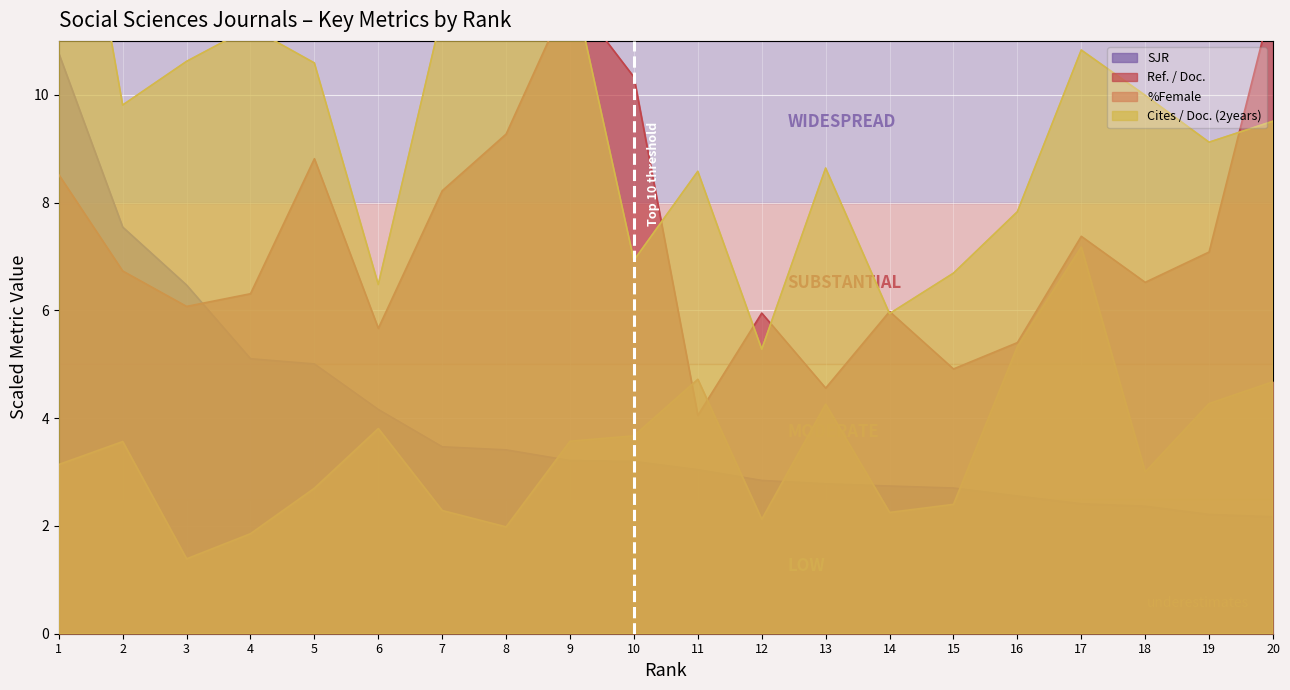

Reading right to left, list all the values displayed in this chart.

SJR: 20=2.2	19=2.2	18=2.4	17=2.4	16=2.6	15=2.7	14=2.7	13=2.8	12=2.8	11=3.0	10=3.2	9=3.2	8=3.4	7=3.5	6=4.2	5=5.0	4=5.1	3=6.5	2=7.5	1=10.8
Cites / Doc. (2years): 20=9.5	19=9.1	18=10.0	17=10.8	16=7.8	15=6.7	14=5.9	13=8.6	12=5.3	11=8.6	10=6.9	9=12.3	8=12.7	7=11.5	6=6.5	5=10.6	4=11.2	3=10.6	2=9.8	1=16.6
Ref. / Doc.: 20=11.8	19=7.1	18=6.5	17=7.4	16=5.4	15=4.9	14=6.0	13=4.6	12=5.9	11=4.1	10=10.3	9=11.9	8=9.3	7=8.2	6=5.7	5=8.8	4=6.3	3=6.1	2=6.7	1=8.5
%Female: 20=4.7	19=4.3	18=3.0	17=7.2	16=5.3	15=2.4	14=2.2	13=4.3	12=2.1	11=4.7	10=3.7	9=3.6	8=2.0	7=2.3	6=3.8	5=2.7	4=1.9	3=1.4	2=3.6	1=3.1